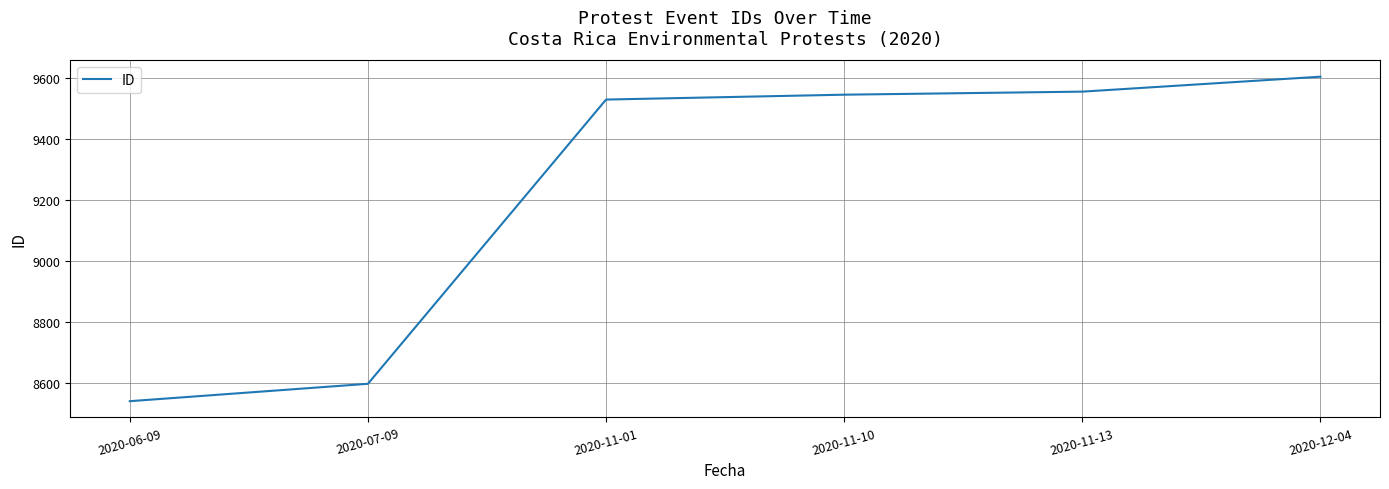

What is the difference between the values at 2020-12-04 and 2020-11-01?

75